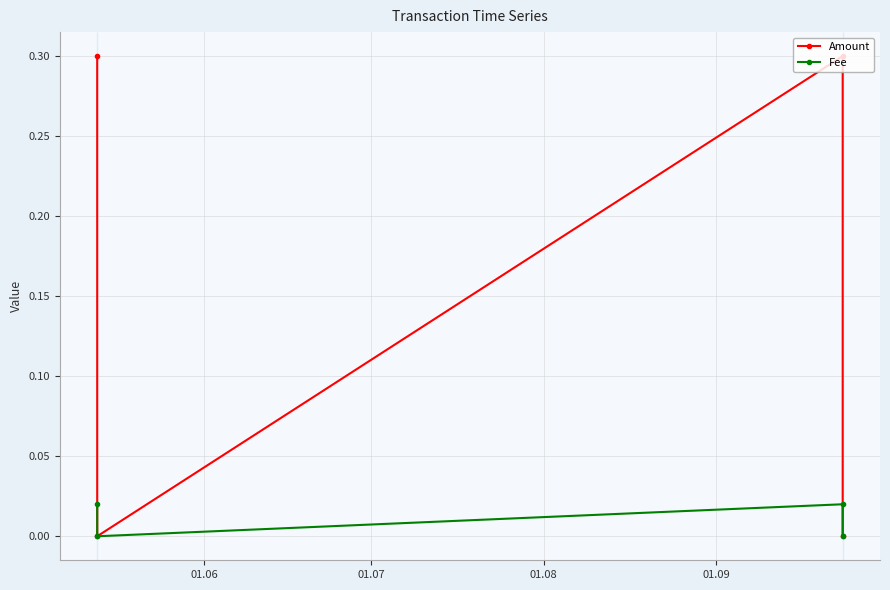

List the series in order of their peak value, lowest first.

Fee, Amount